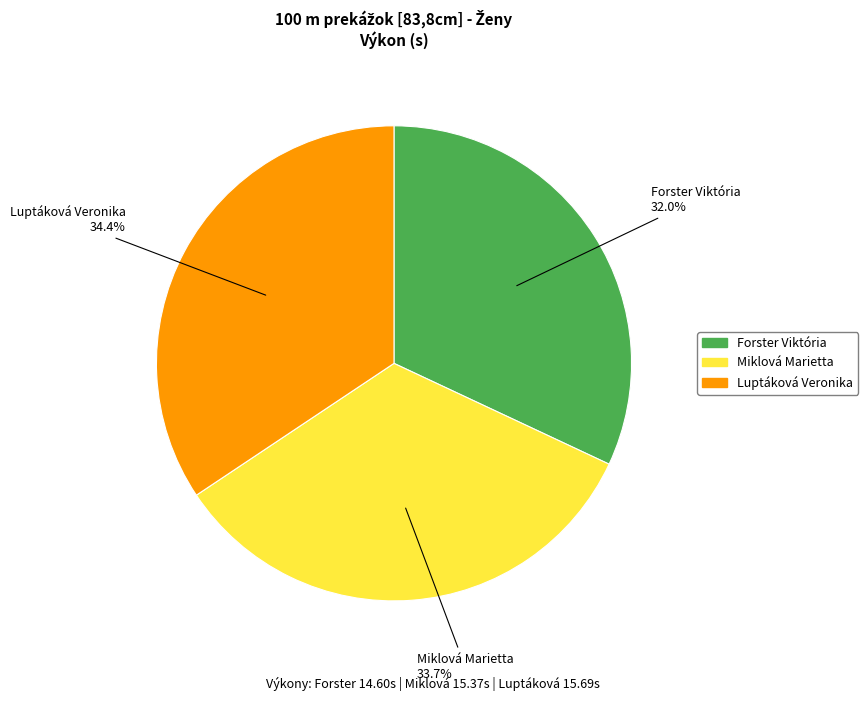

How many slices are in this pie chart?

3